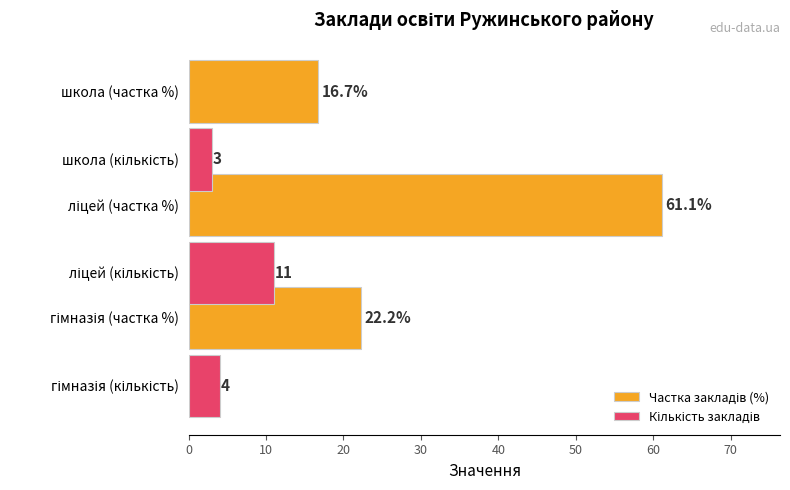

What is the smallest value displayed?

3.0